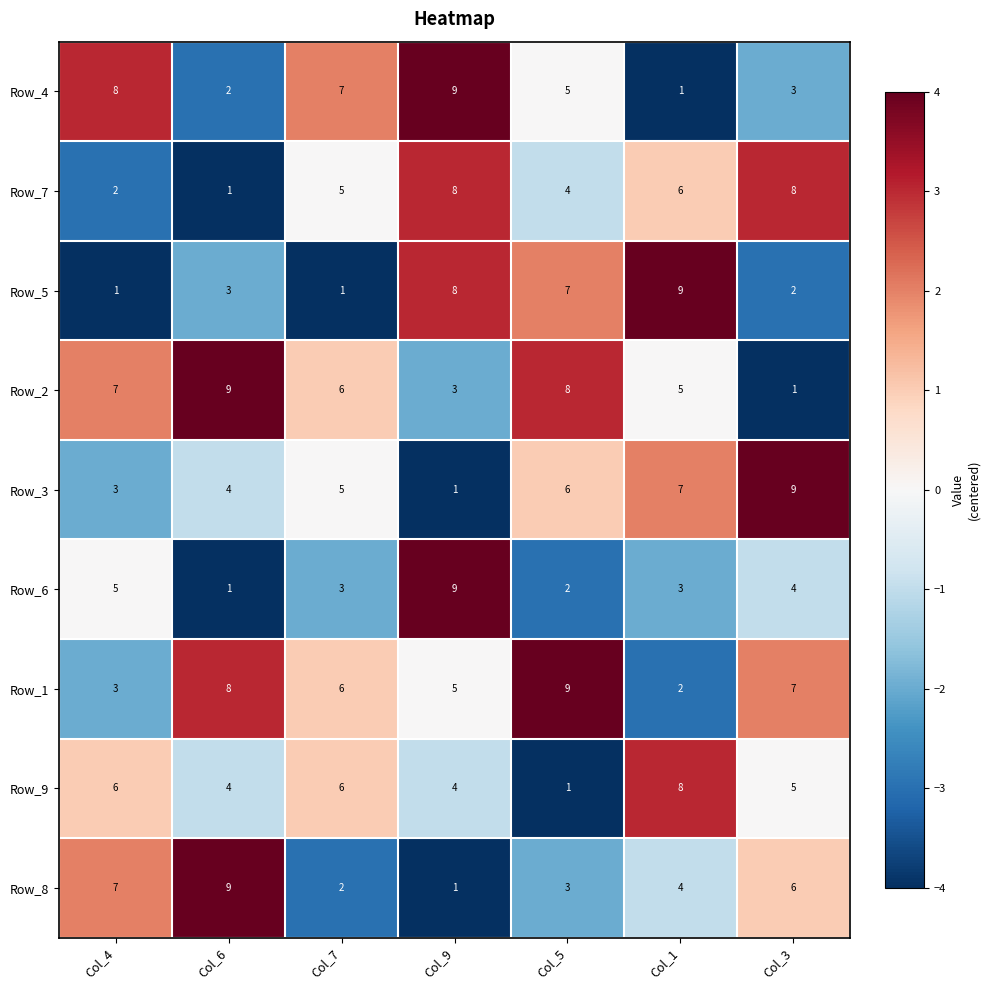

At which label does Row_1 reach its peak?

Col_5